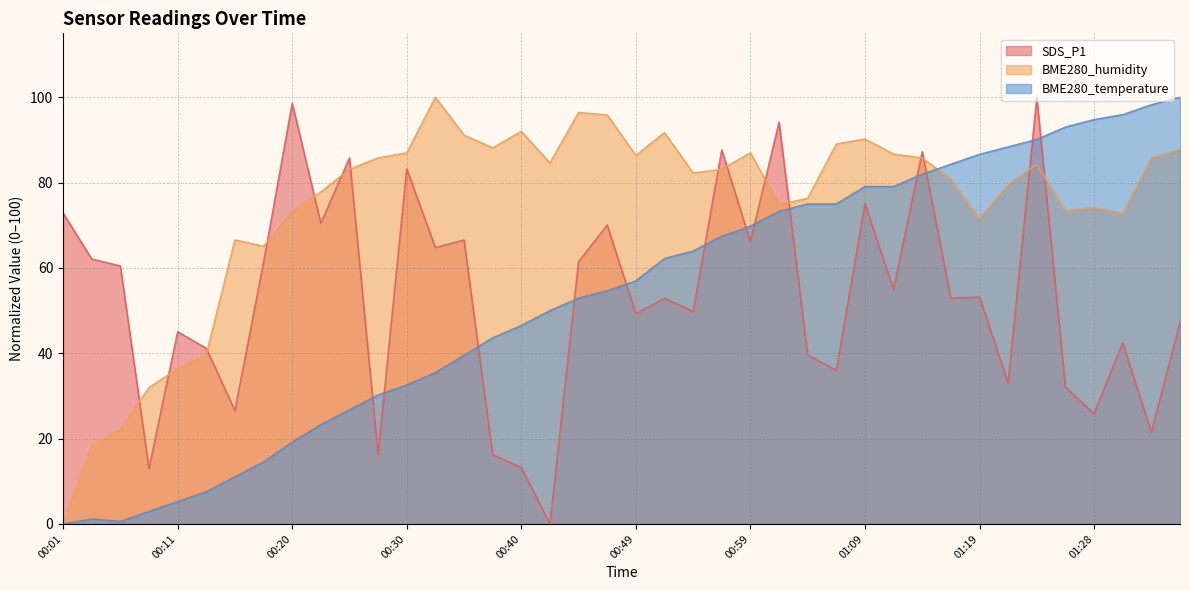

What is the label of the 22nd point from the left?

00:52